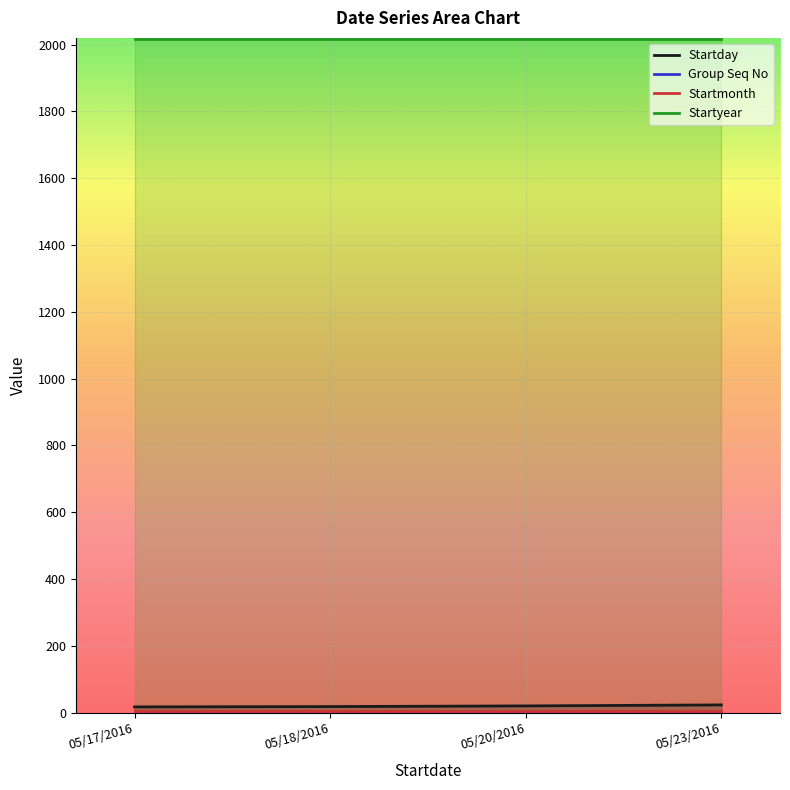

How many lines are shown in the chart?

4